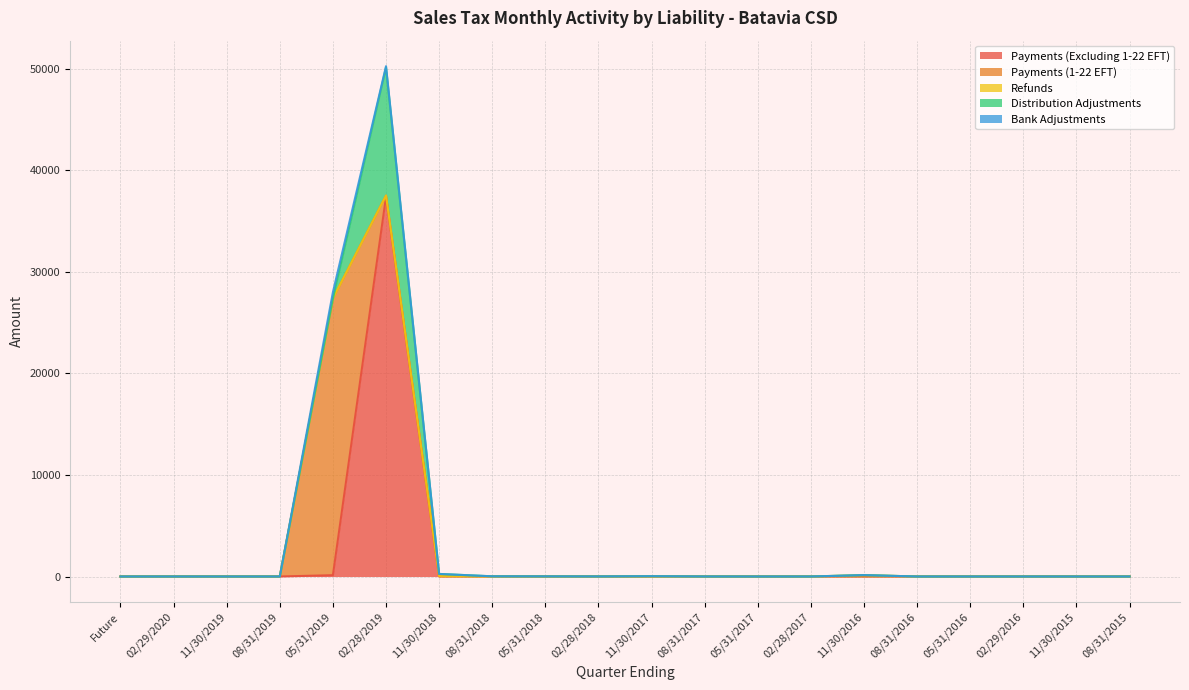

How many data points in Payments (Excluding 1-22 EFT) are above 0?

17